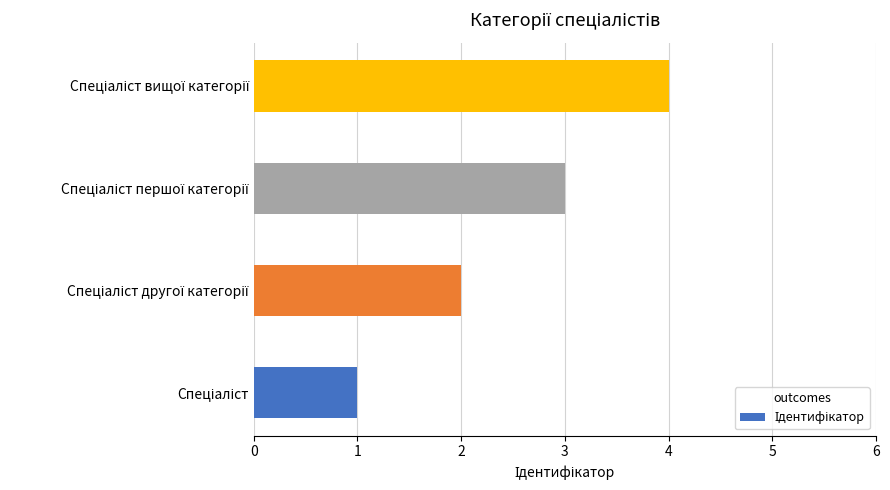

What is the maximum value shown in the chart?

4